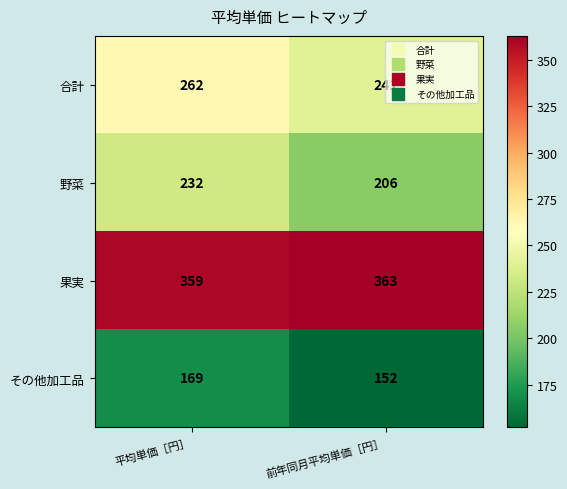

Which series has the largest range (max minus min)?

野菜